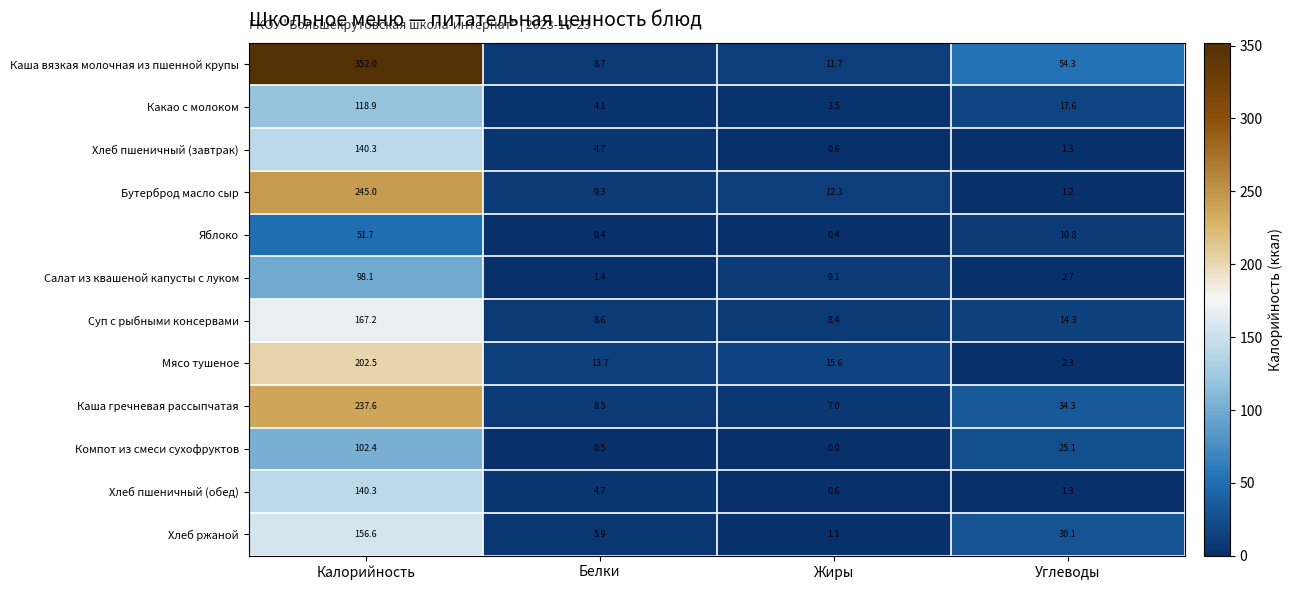

At which label is Салат из квашеной капусты с луком closest to 49?

Жиры